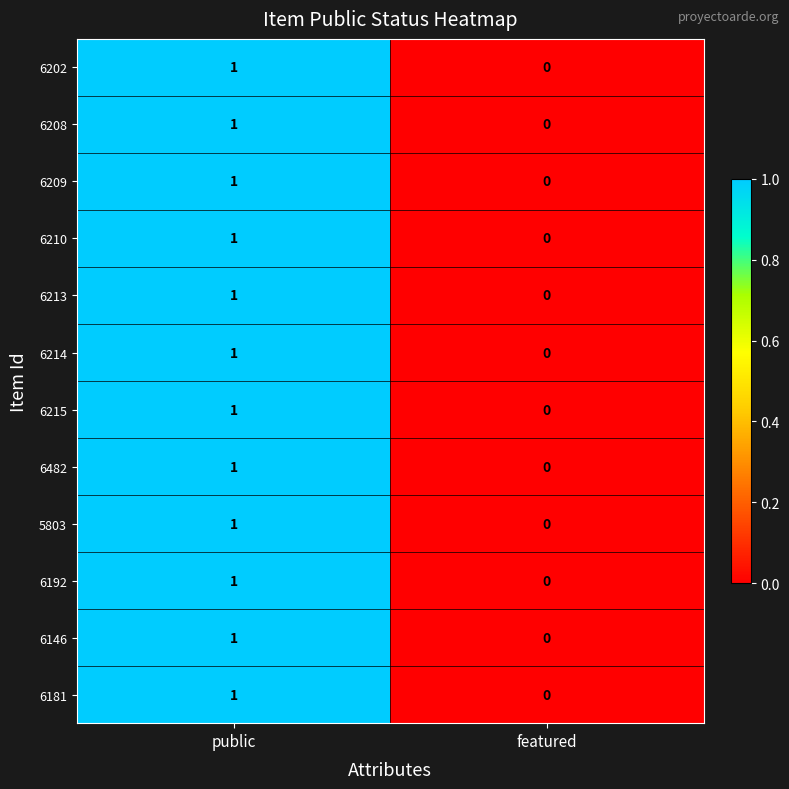

Which category has the lowest value in the 6181 series?

featured